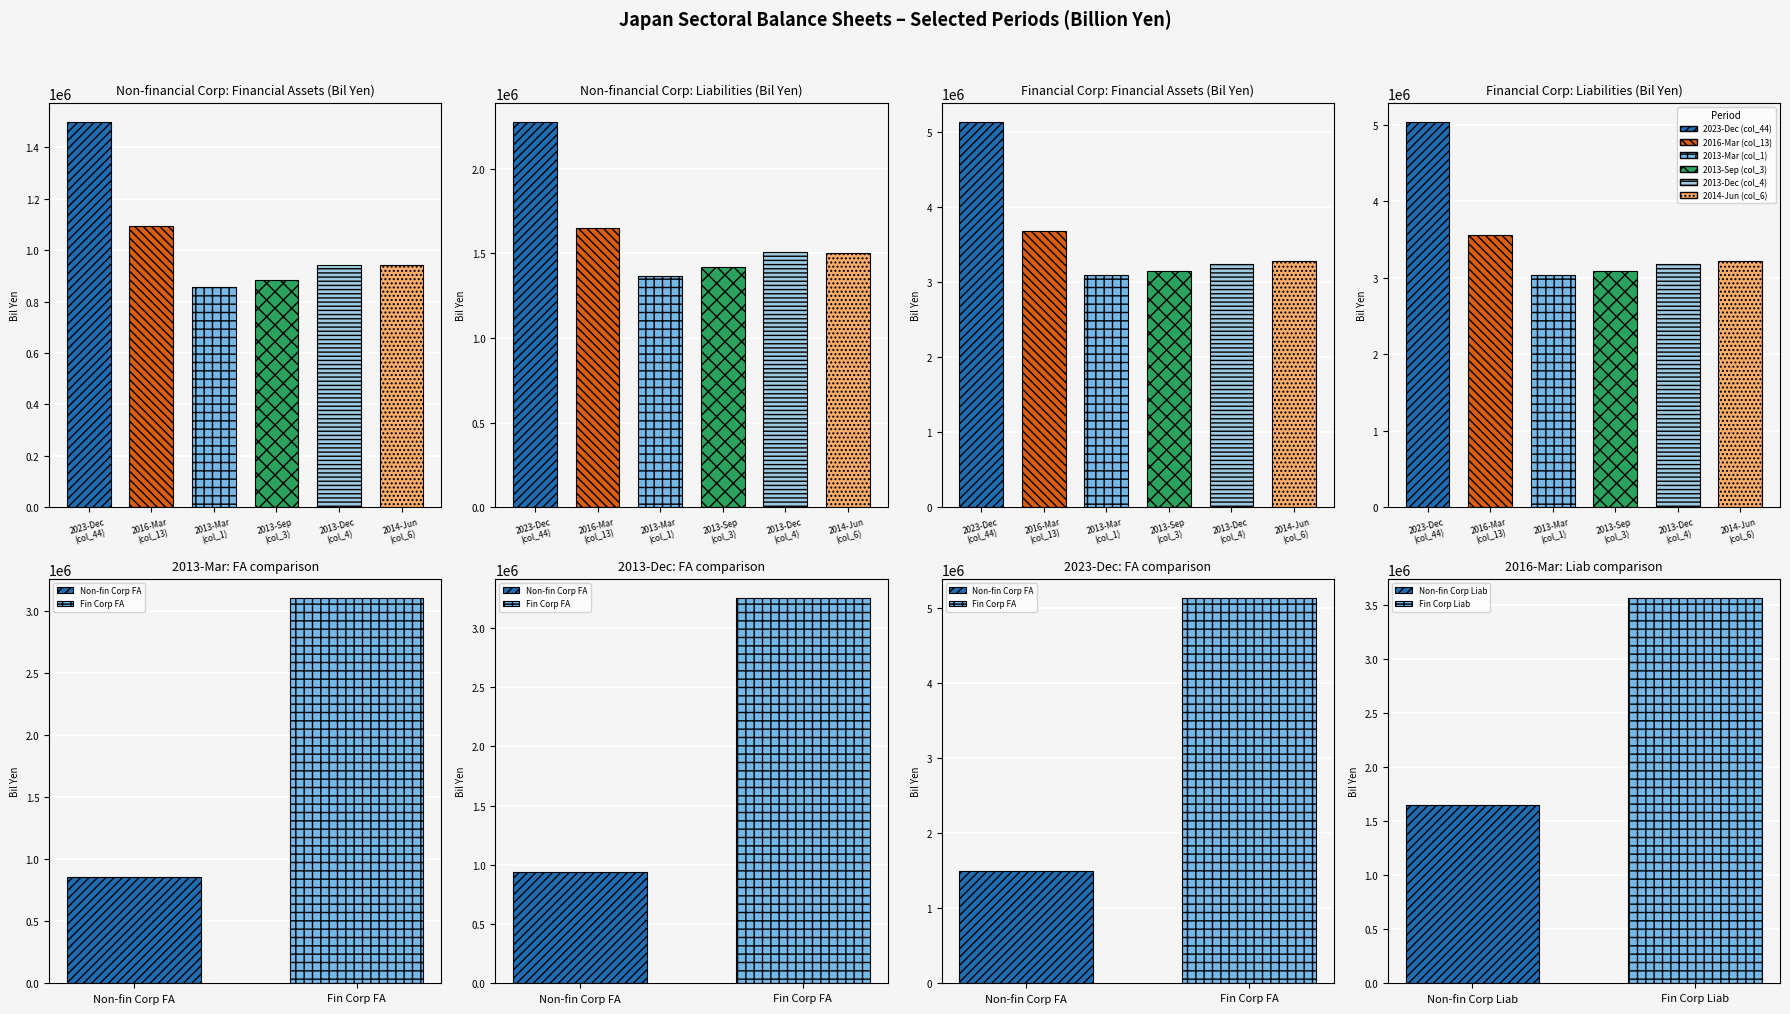

Reading left to right, extract all data points from this chart.

2023-Dec (col_44): 0=1497949.7	1=2275013.3	2=5139132.6	3=5035031.6
2016-Mar (col_13): 0=1092160.0	1=1649347.5	2=3683919.2	3=3561753.8
2013-Mar (col_1): 0=855481.9	1=1368207.5	2=3105109.3	3=3034629.9
2013-Sep (col_3): 0=882845.6	1=1416799.9	2=3158468.7	3=3094572.9
2013-Dec (col_4): 0=943462.0	1=1507280.1	2=3251023.0	3=3177475.2
2014-Jun (col_6): 0=943908.9	1=1504173.2	2=3286323.7	3=3214572.2